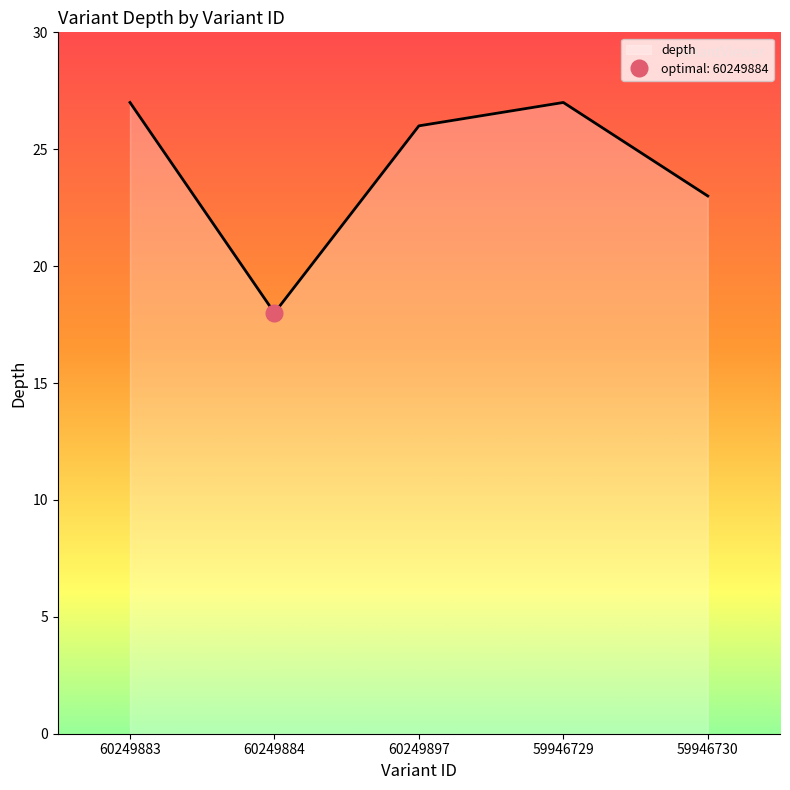

Does the chart have visible grid lines?

No